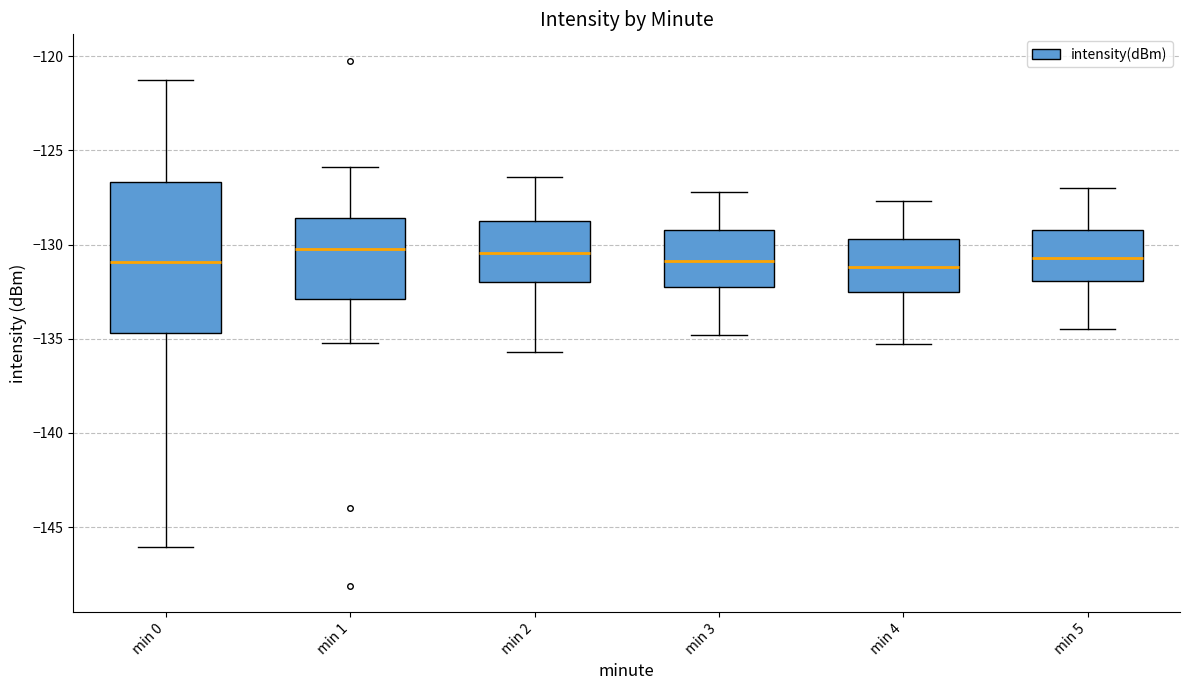

Where does the upper whisker of the box for min 1 end on the y-axis? The values are not printed on the chart, so give them approximately, as read against the axis.

-126.0